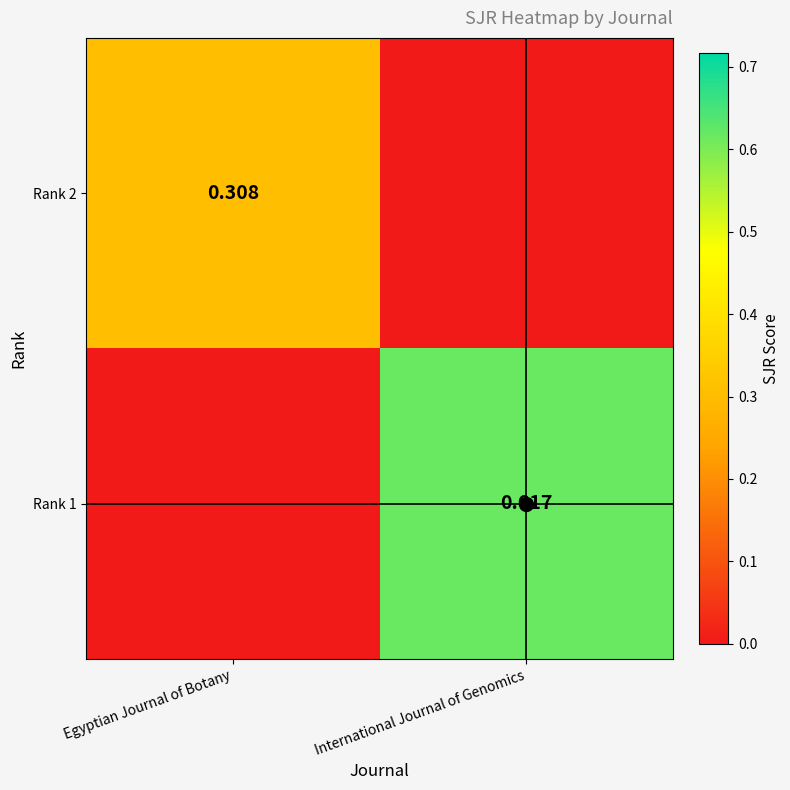

Between Egyptian Journal of Botany and International Journal of Genomics, which series saw the biggest shift?

Rank 1